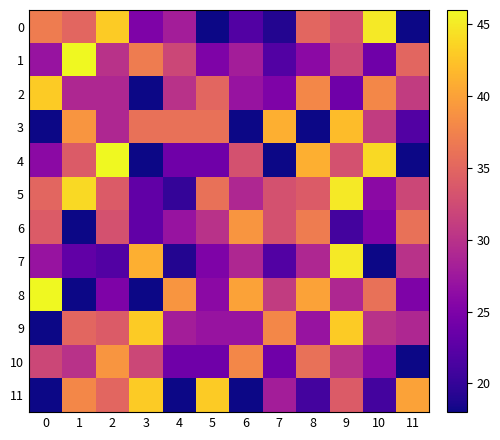

Which series has the largest total across all categories?

row_5